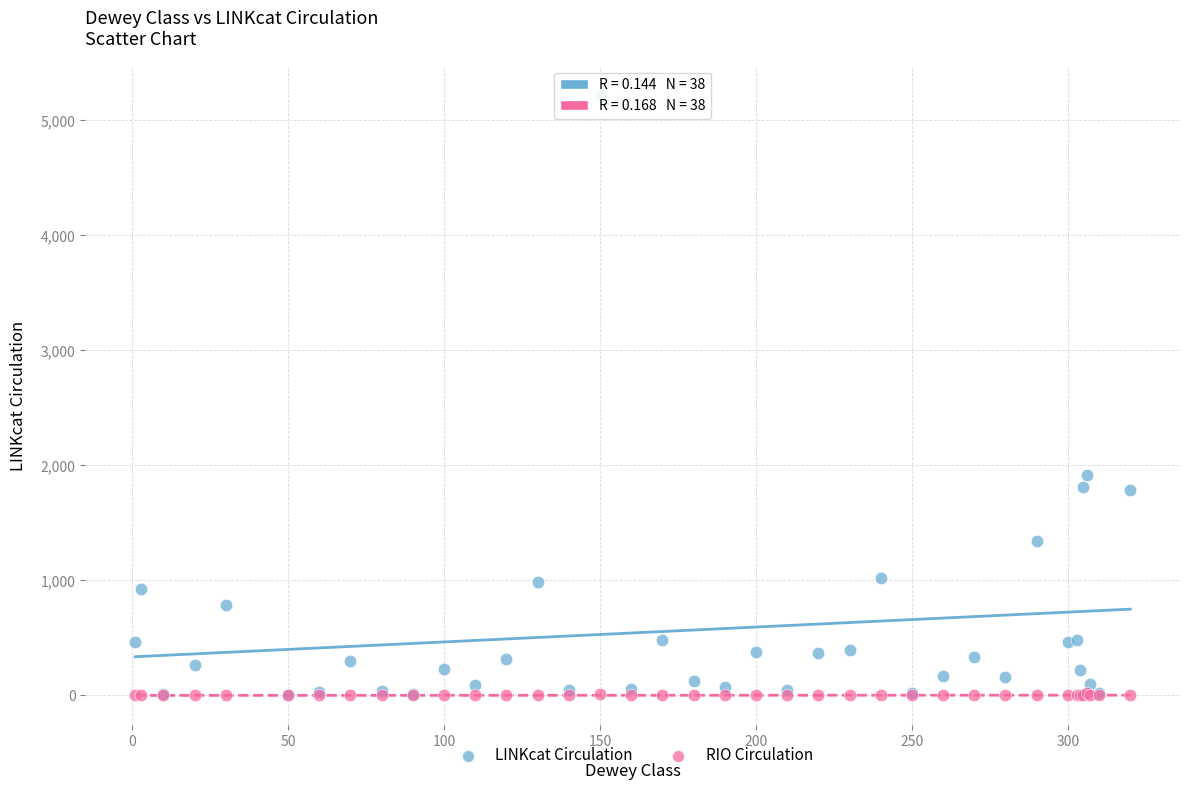

Which series has the widest spread of Y values?

LINKcat Circulation